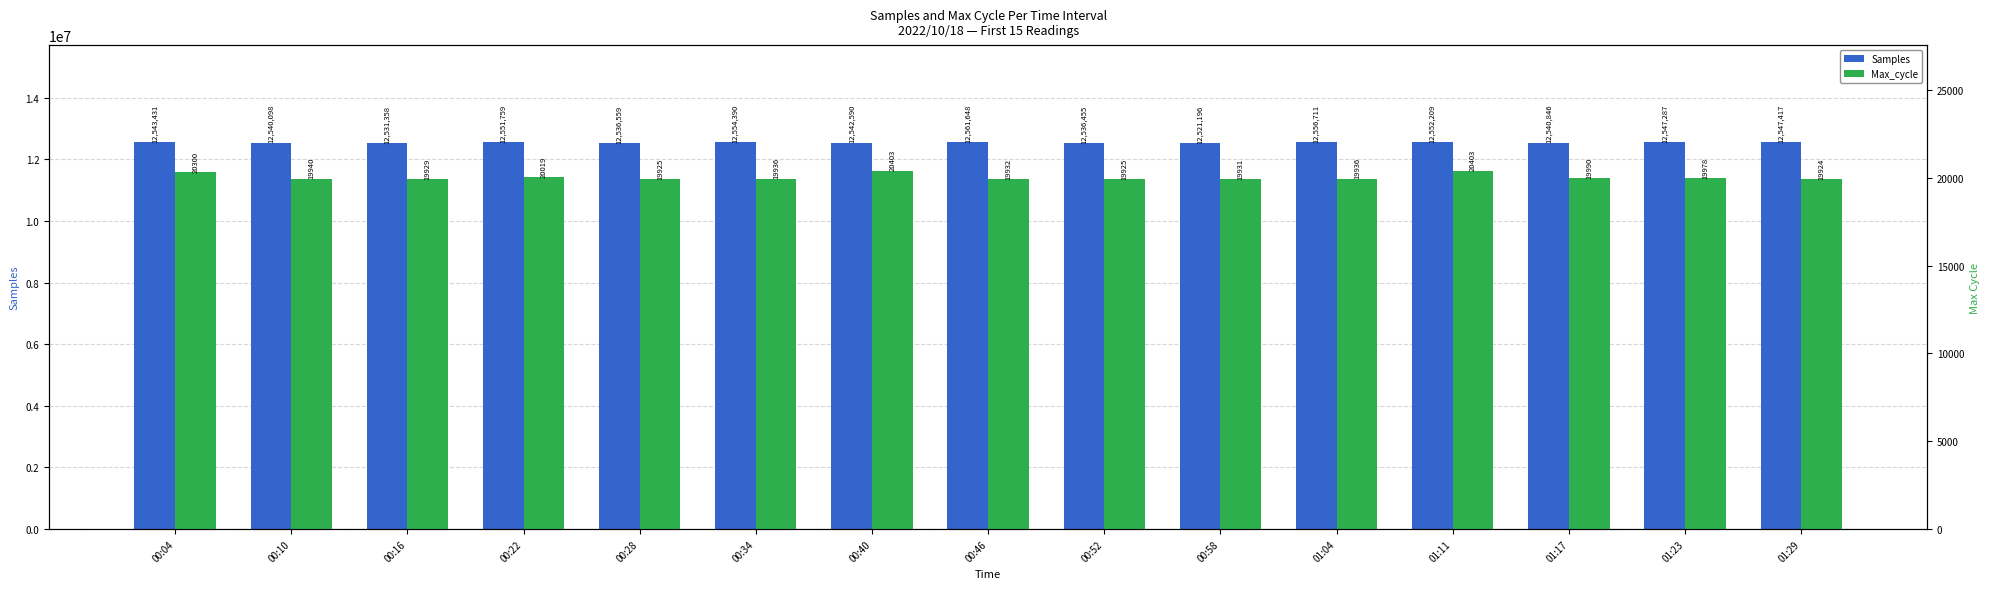

How many bars are there in each group?

2